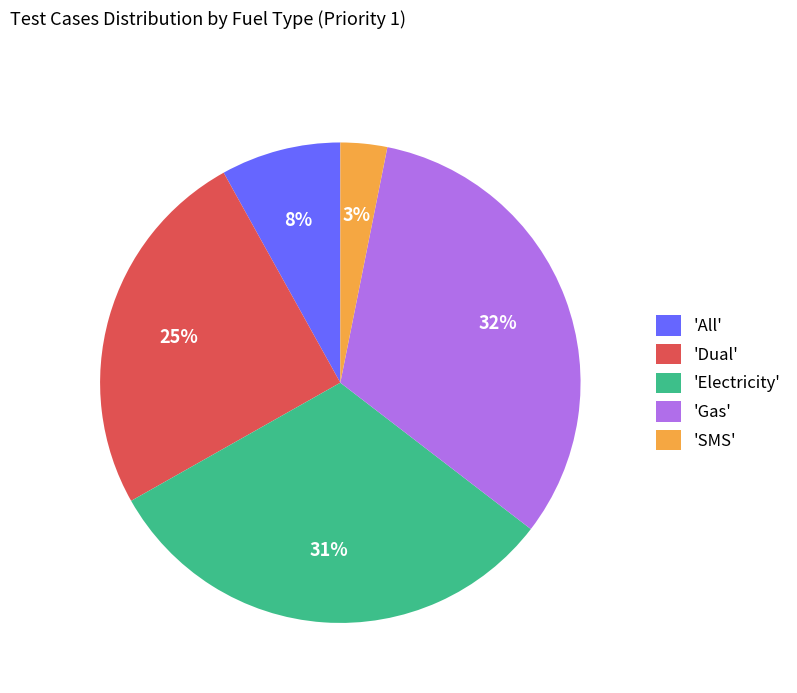

What is the largest slice in the pie chart?

'Gas'